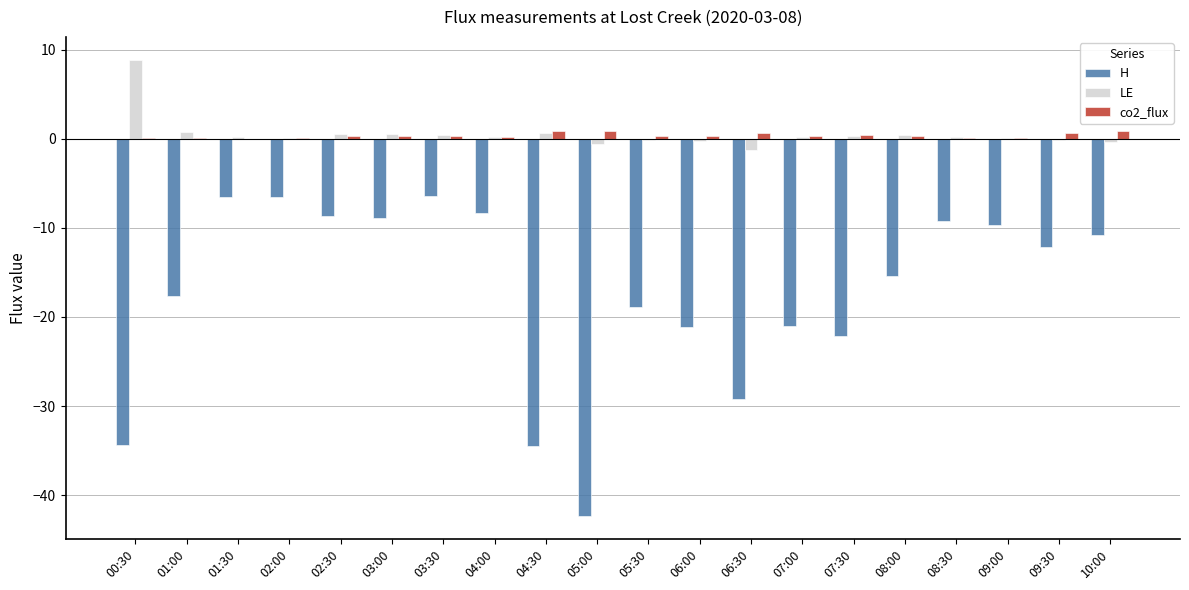

What is the sum of all H values?

-344.0